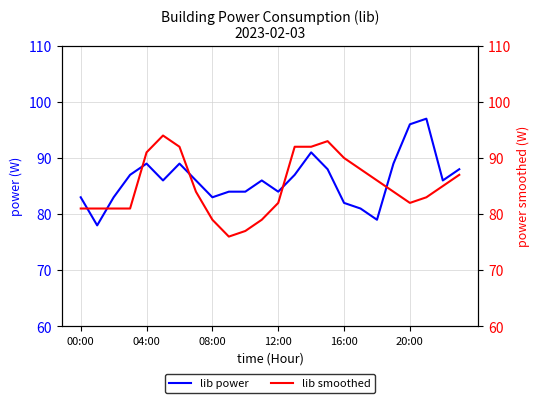

At 7, list the series in order from largest to smallest.

lib power, lib smoothed